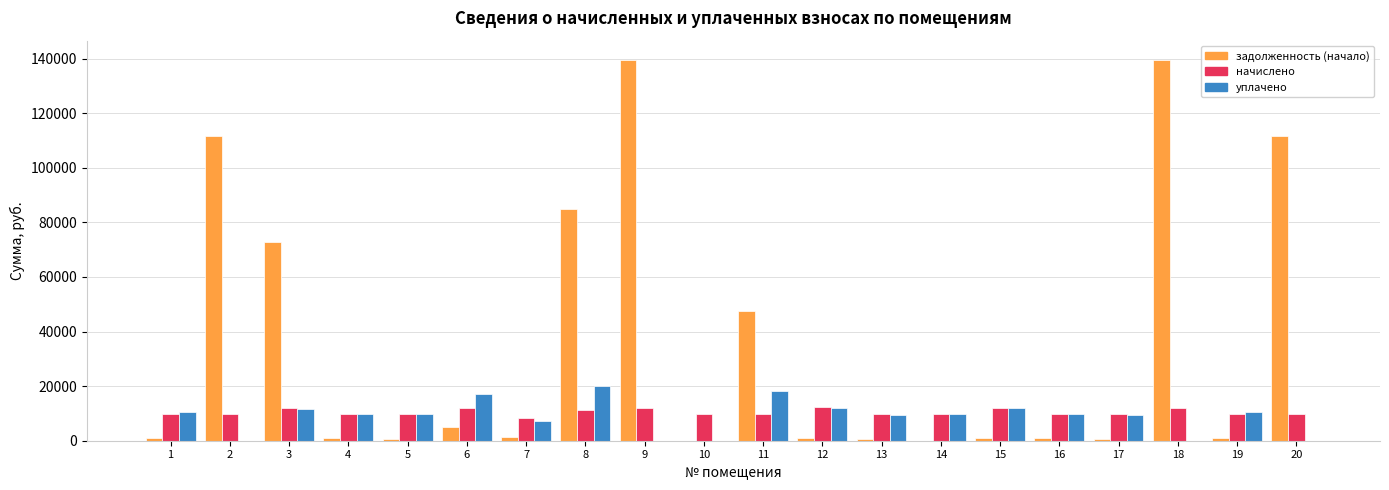

What is the greatest value displayed?

139562.4